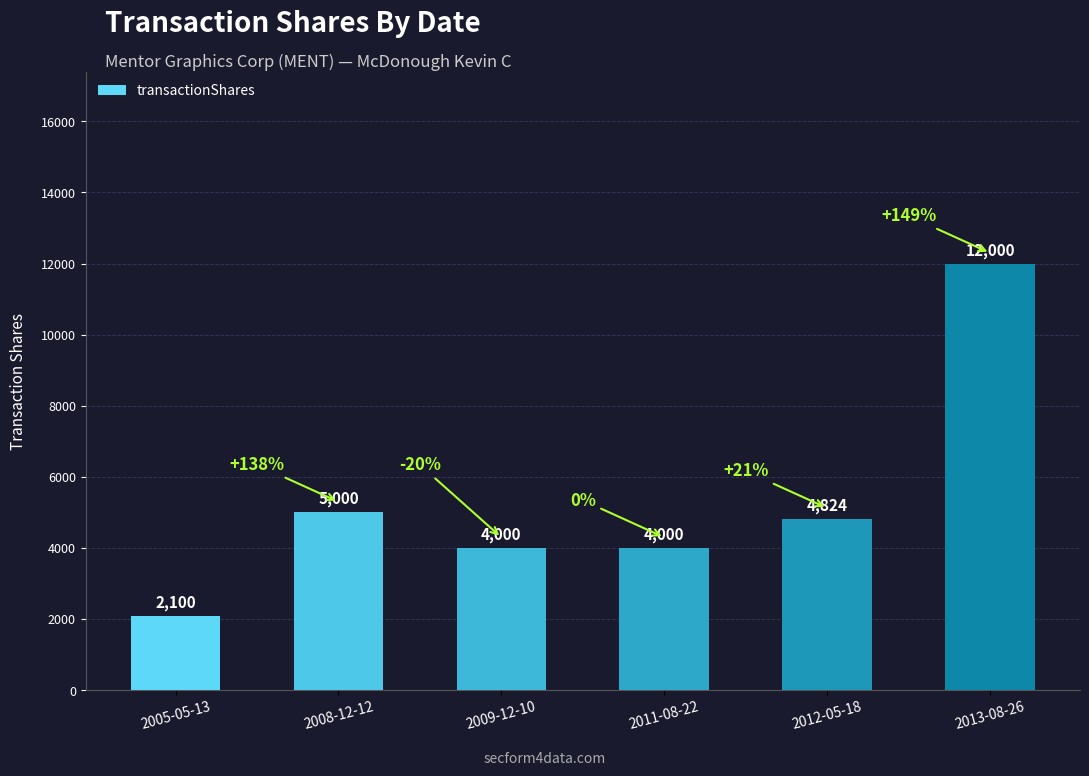

At which label is the value closest to 7050?

2008-12-12